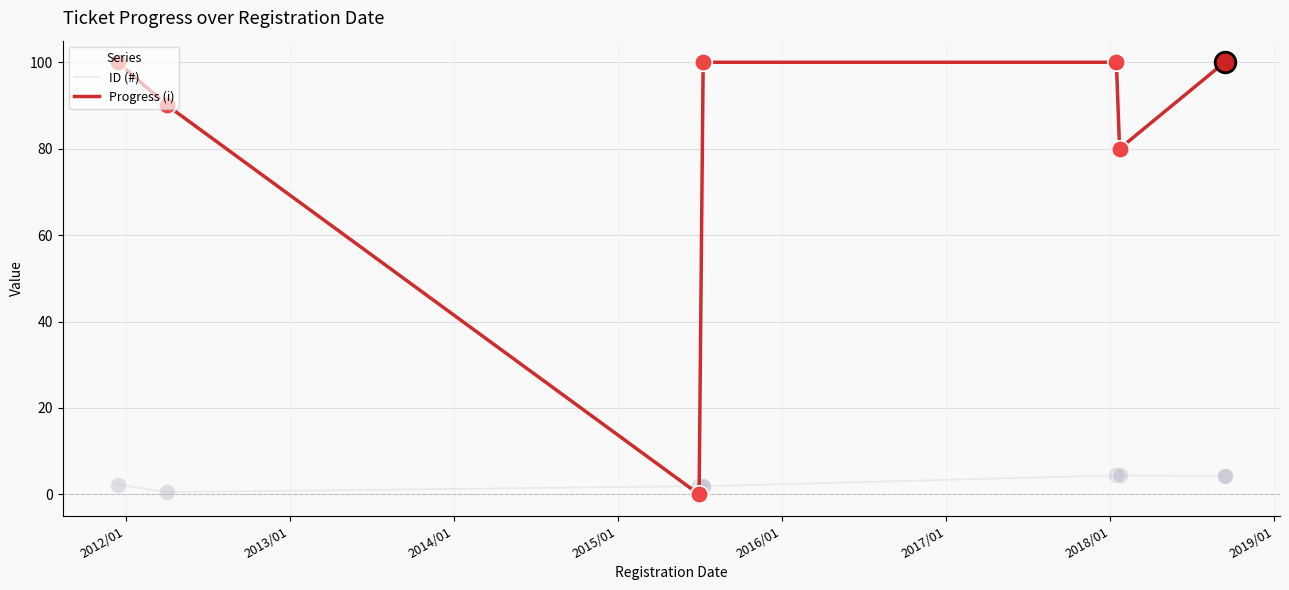

Which series has the widest spread of Y values?

Progress (i)